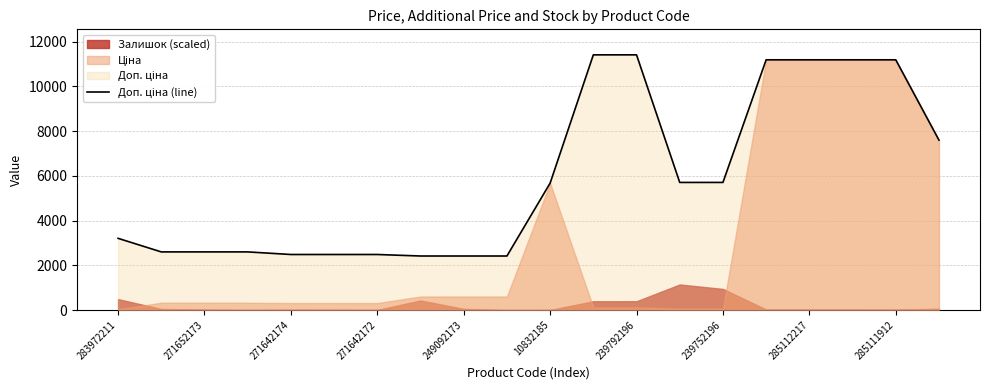

What value does the data have at 271642172?

2598.3